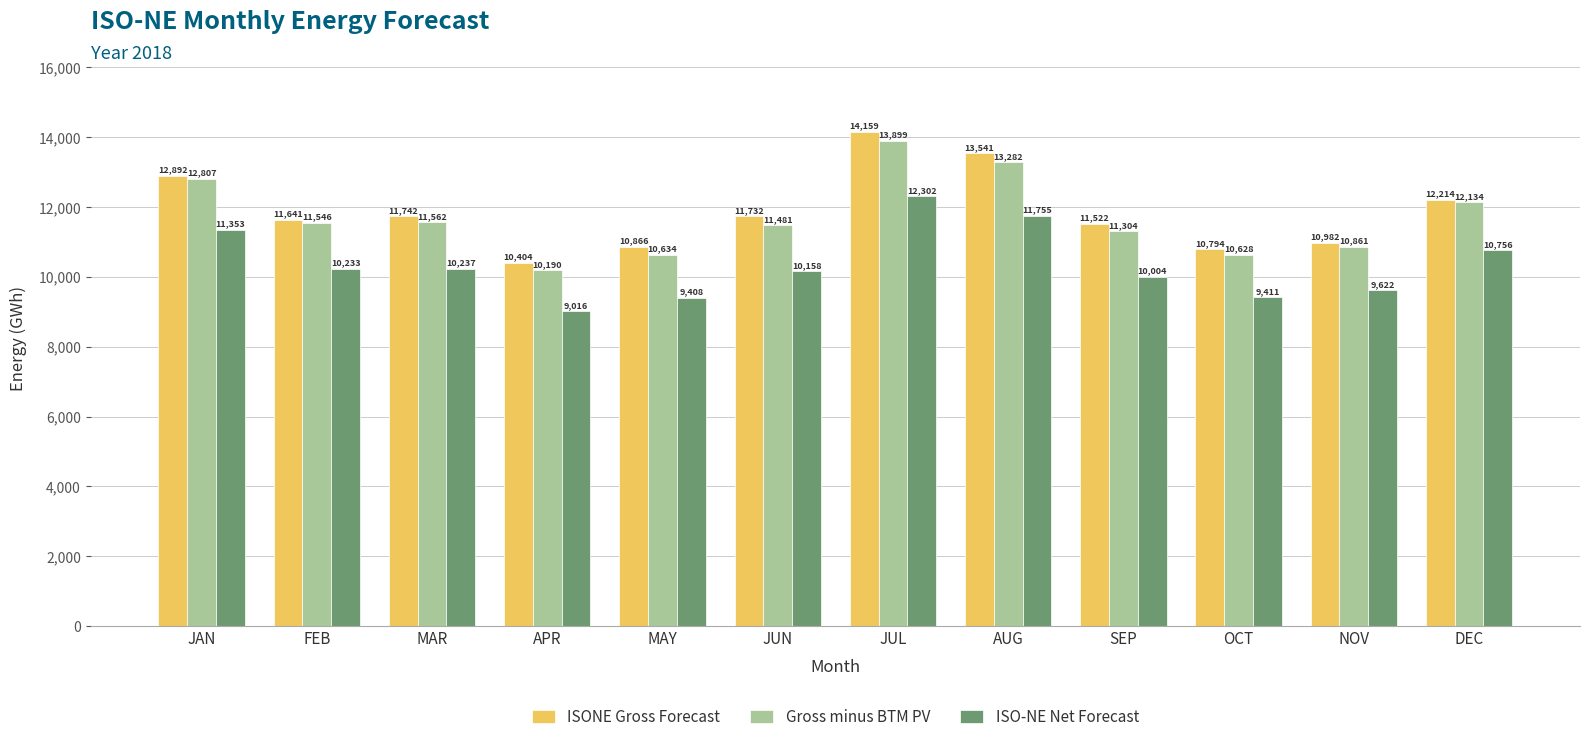

At which label is ISONE Gross Forecast closest to 12281?

DEC